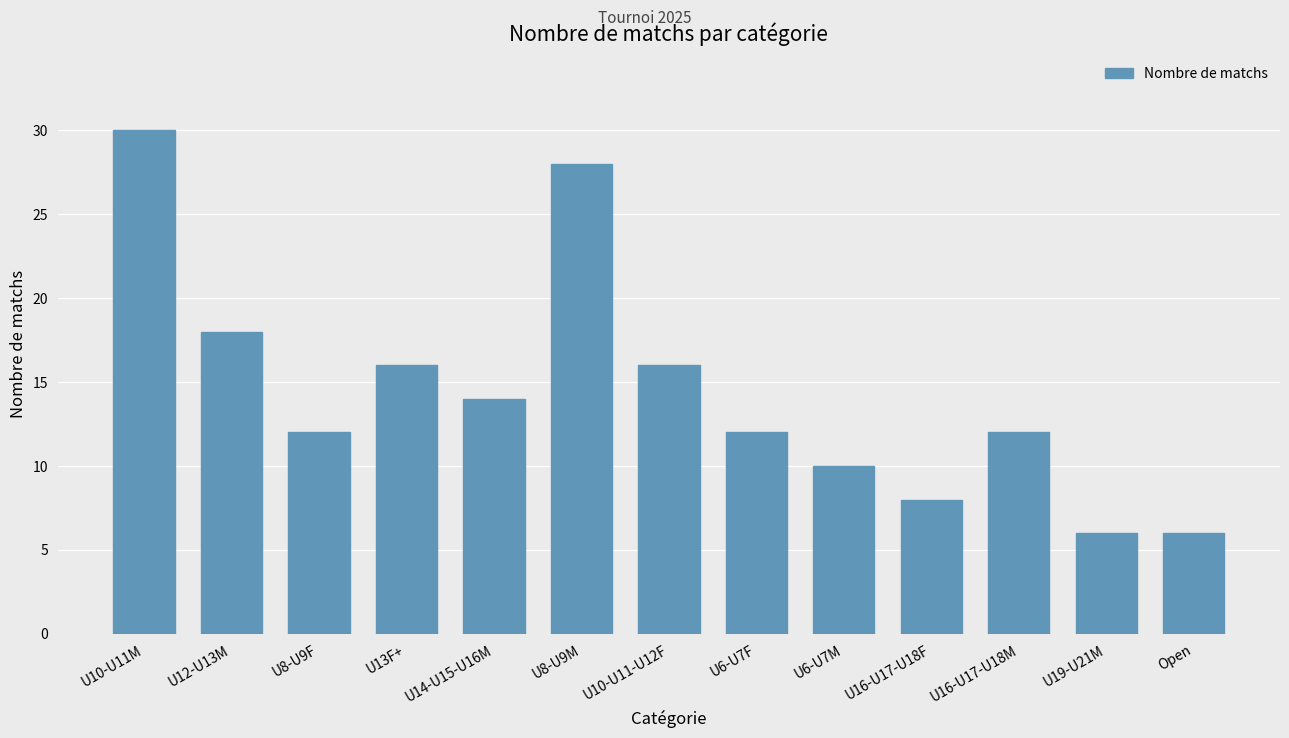

Reading left to right, list all the values displayed in this chart.

30	18	12	16	14	28	16	12	10	8	12	6	6